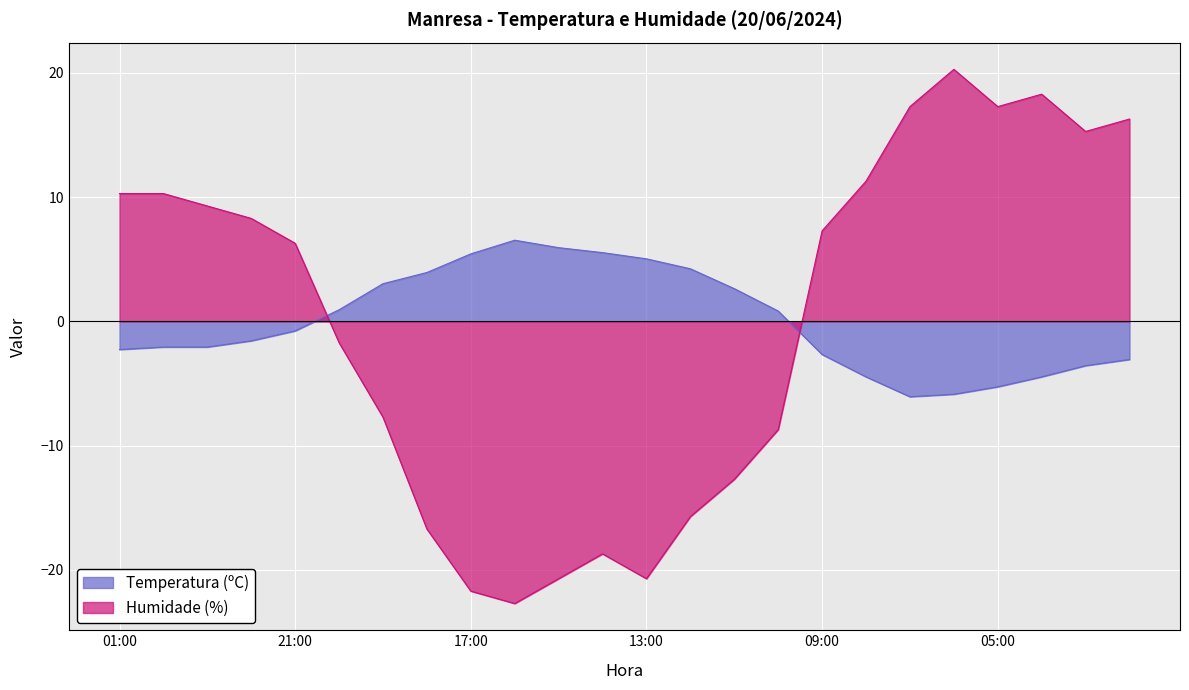

Is it true that Humidade (%) equals 16.3 at 02:00?

True